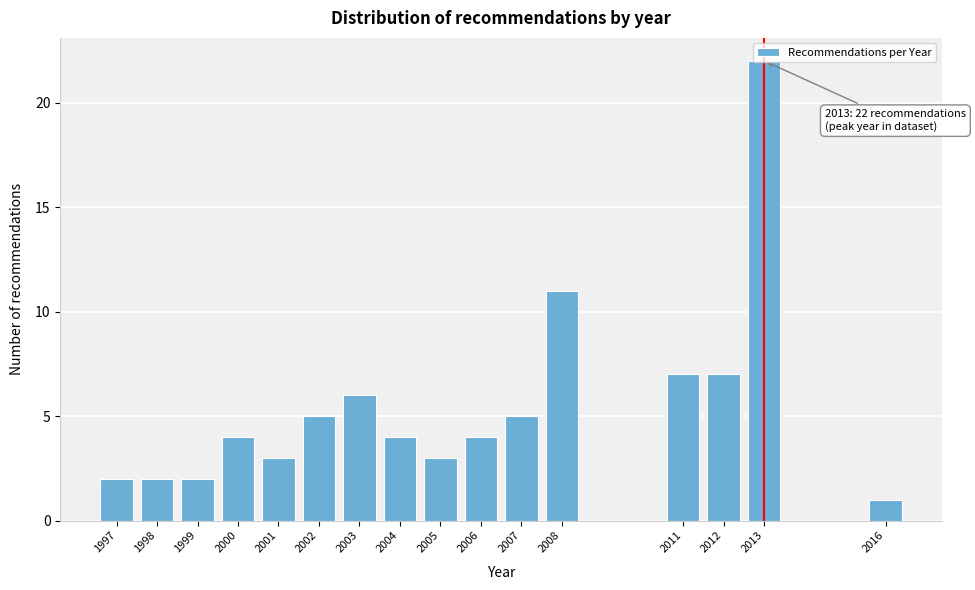

What is the sum of the values at 2012 and 1999?

9